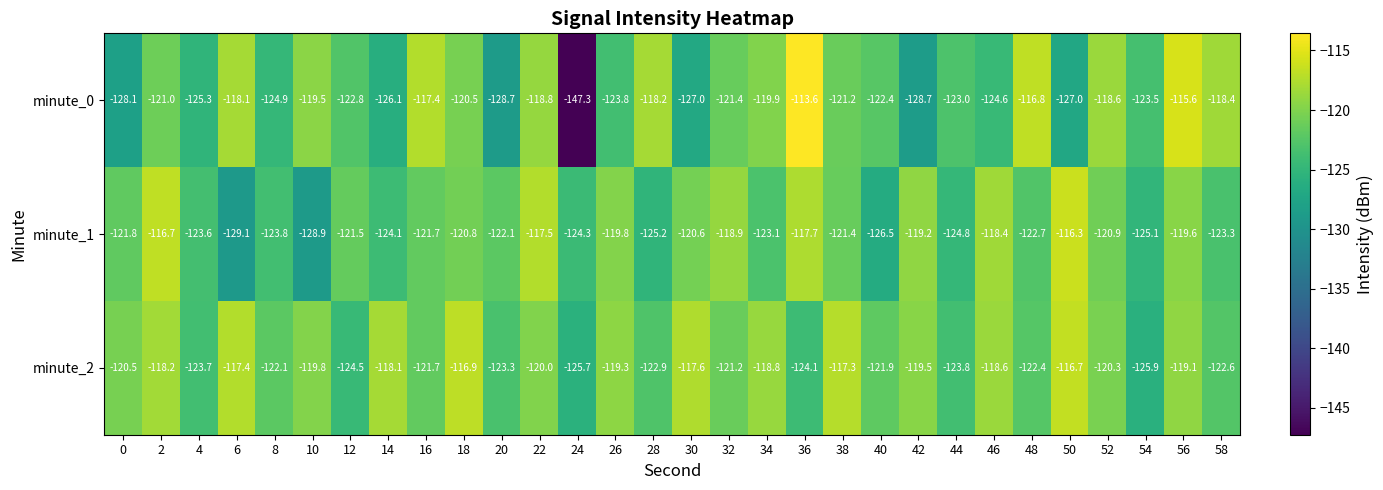

Where is minute_2 nearest to the value -121?

32